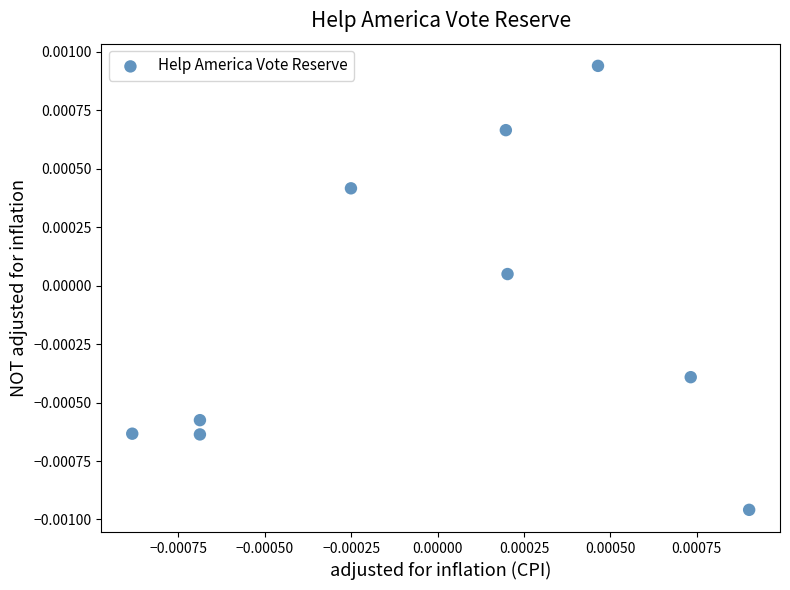

How many points are shown in the scatter plot?

9